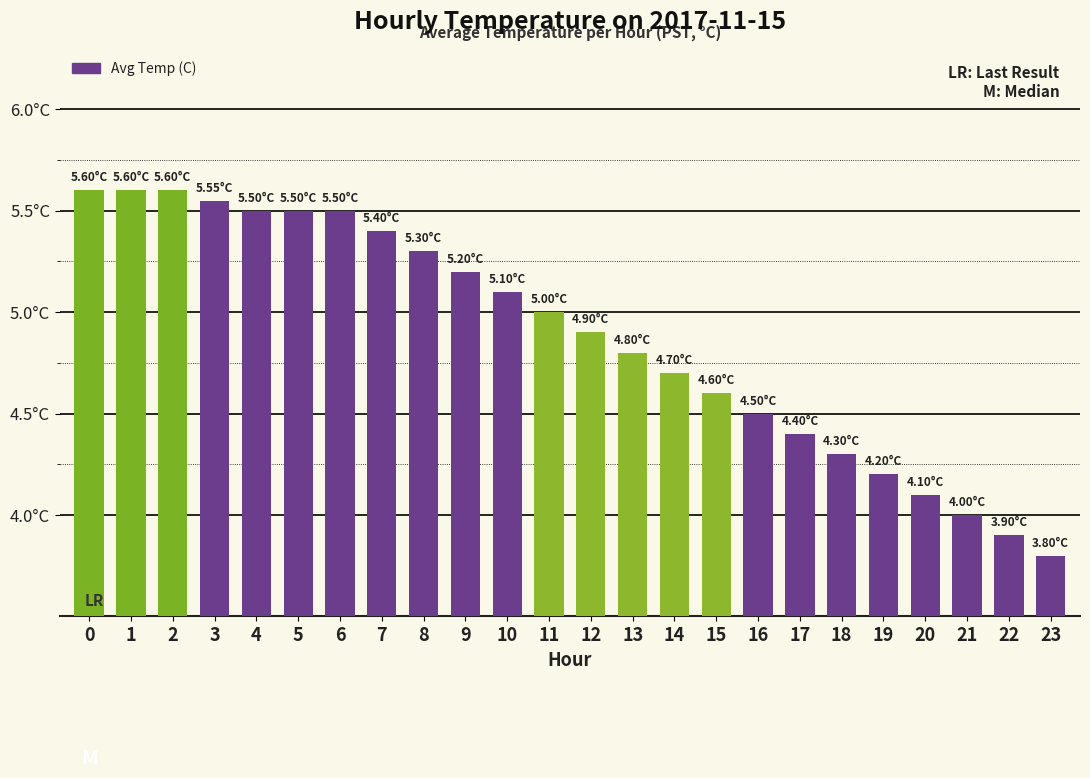

Which category has the lowest value across all series?

23